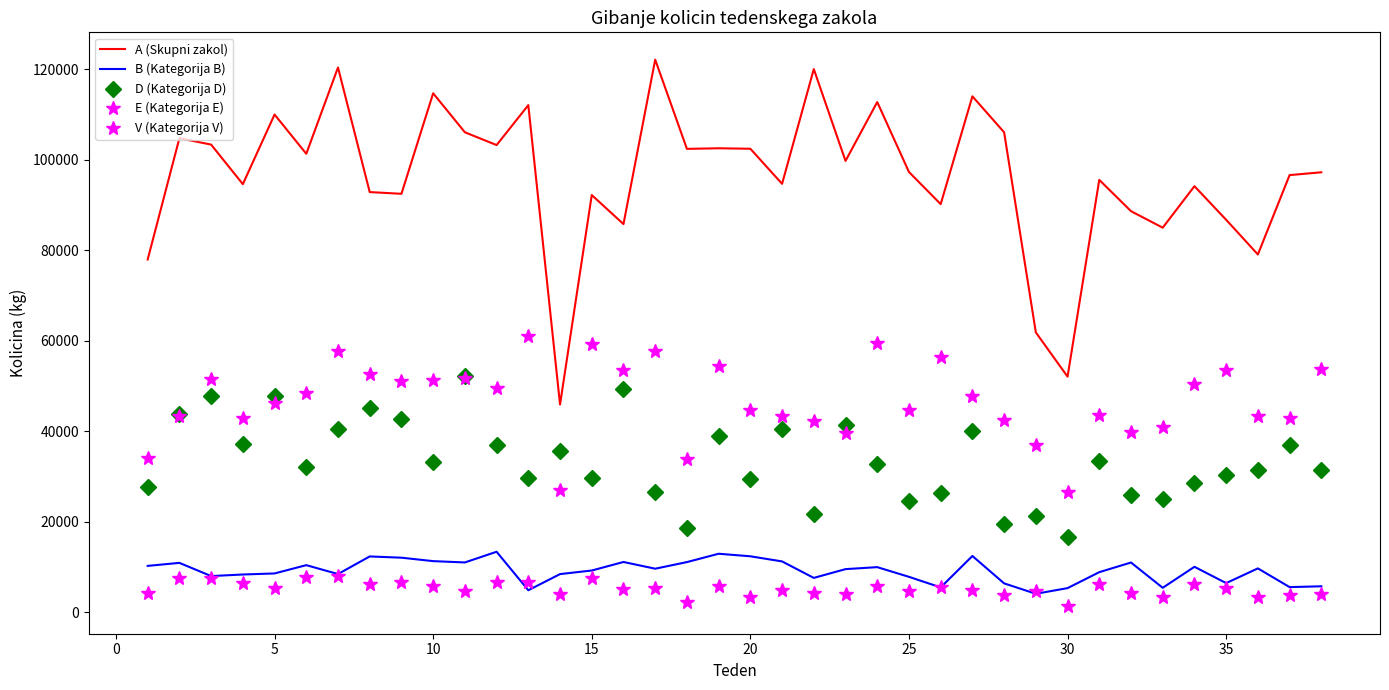

Which series has the largest range (max minus min)?

A (Skupni zakol)